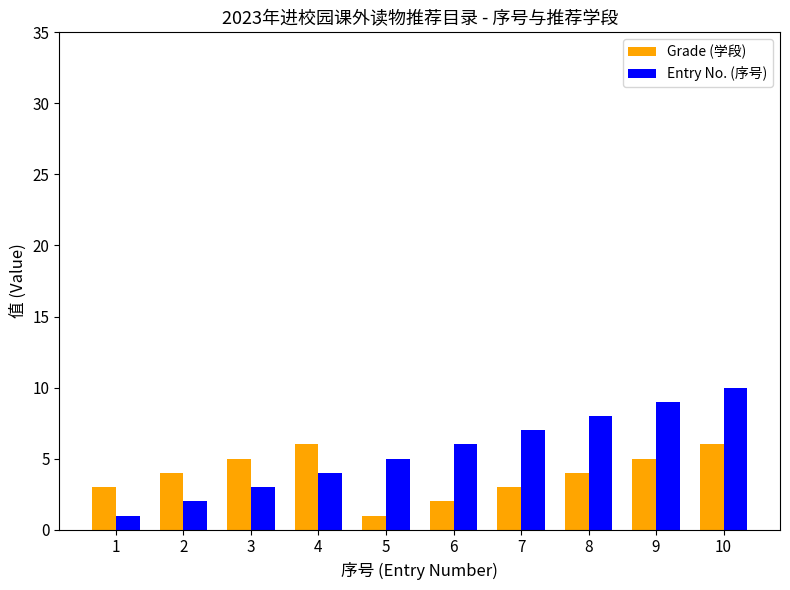

True or false: Entry No. (序号) has a value of 9 at 9.

True